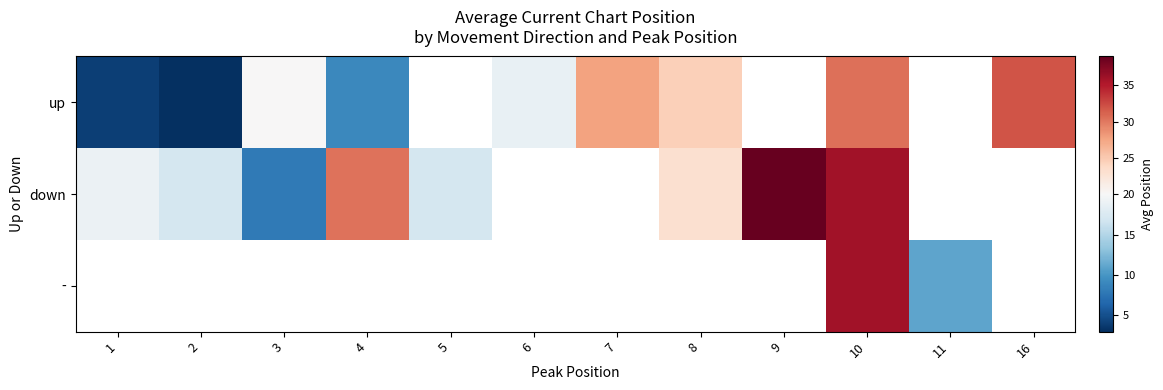

At which category is the sum across all series the highest?

10